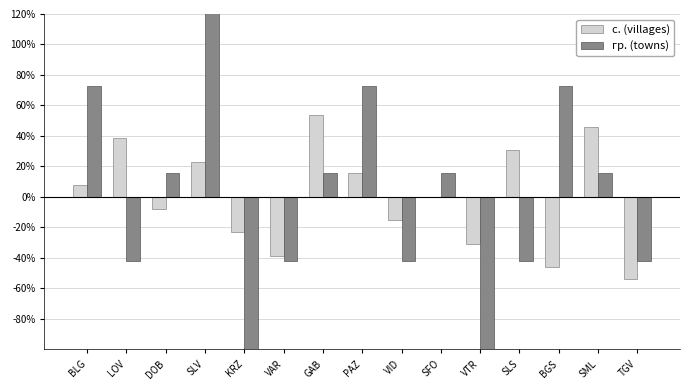

Rank the series by their maximum value, from highest to lowest.

гр. (towns), с. (villages)